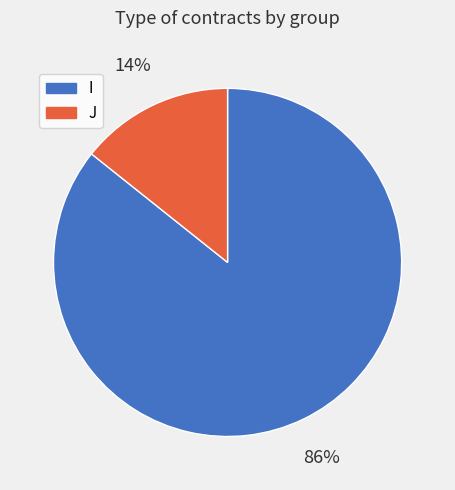

Is it true that J is 24% of the pie?

False